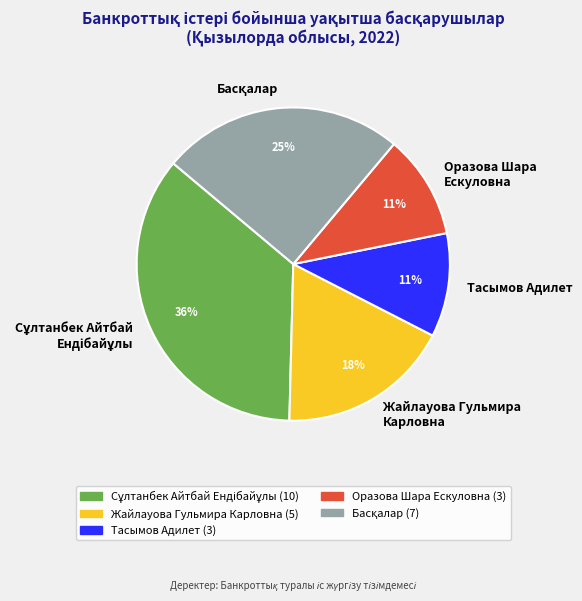

Is the sum of Оразова Шара Ескуловна and Тасымов Адилет greater than half?

No